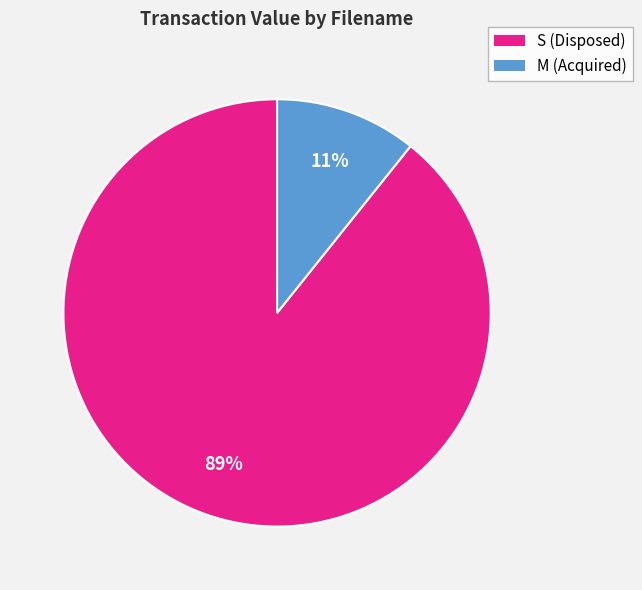

Which has a higher value, M (Acquired) or S (Disposed)?

S (Disposed)